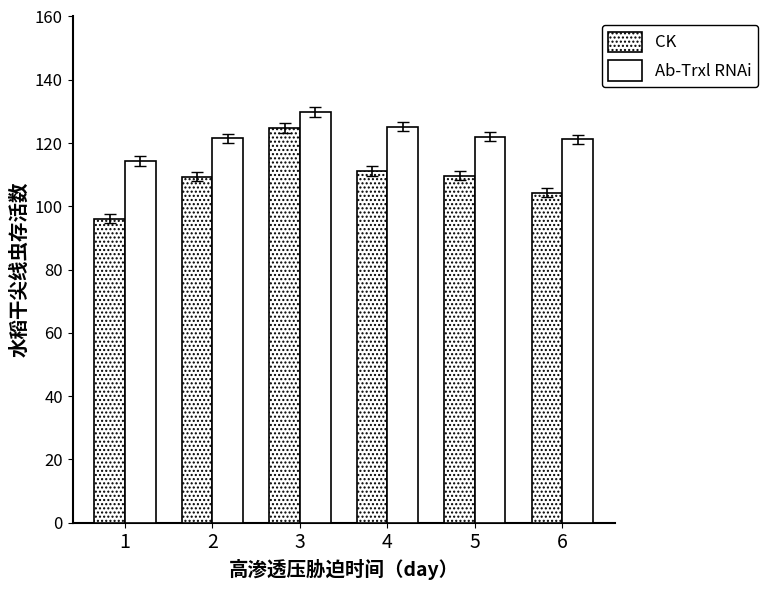

Reading left to right, transcribe all the data shown in this chart.

CK: 96.1	109.4	124.8	111.1	109.7	104.3
Ab-Trxl RNAi: 114.3	121.5	129.8	125.2	122.0	121.2